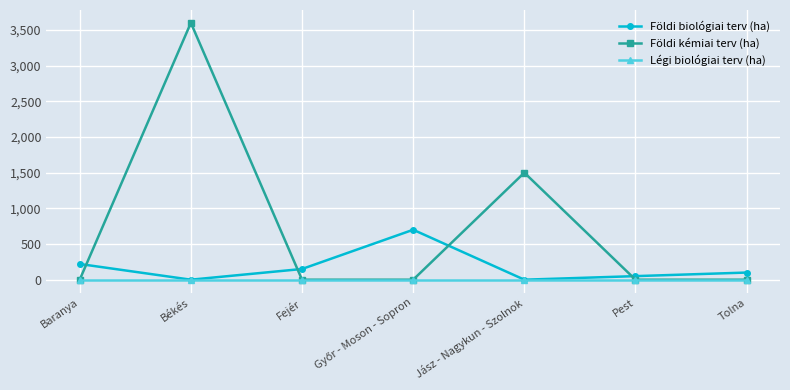

What is the difference between the highest and lowest values at Békés?

3600